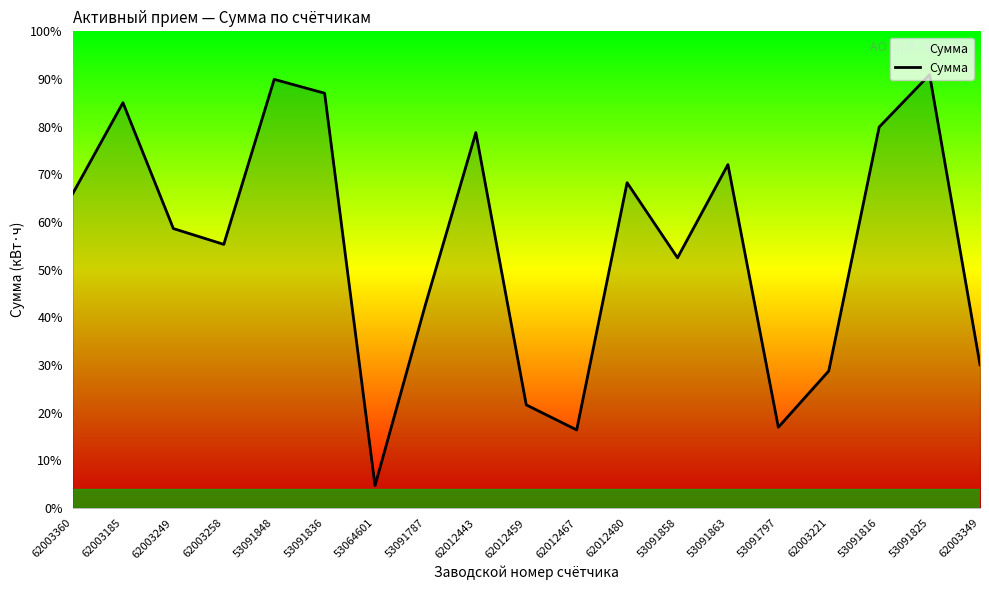

List the labels in order of value, smallest first.

53064601, 62012467, 53091797, 62012459, 62003221, 62003349, 53091787, 53091858, 62003258, 62003249, 62003360, 62012480, 53091863, 62012443, 53091816, 62003185, 53091836, 53091848, 53091825